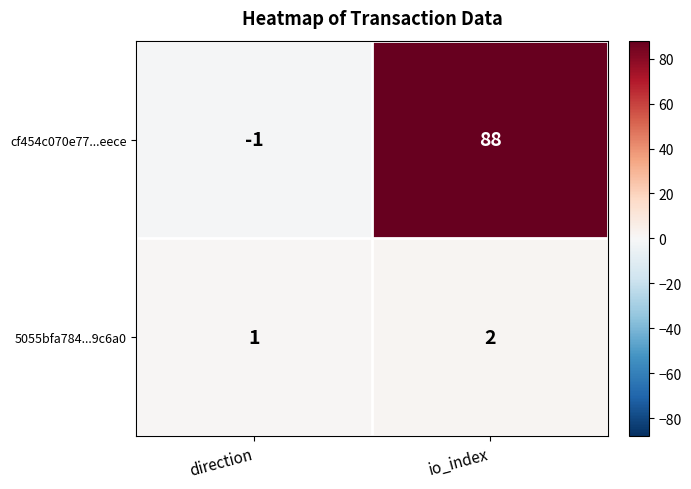

The value of 5055bfa784...9c6a0 at io_index is 2. True or false?

True